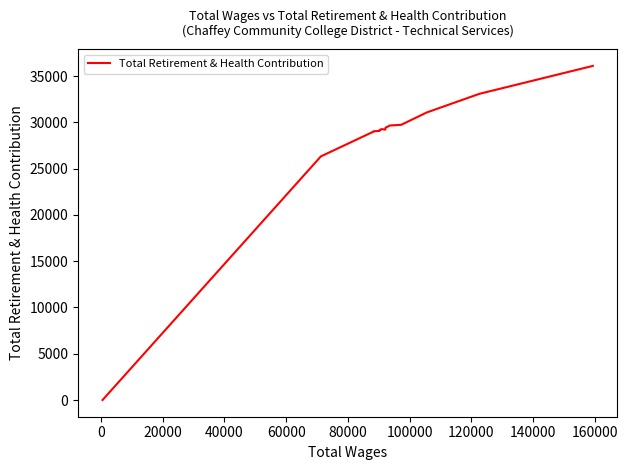

How many positive values are there?

16